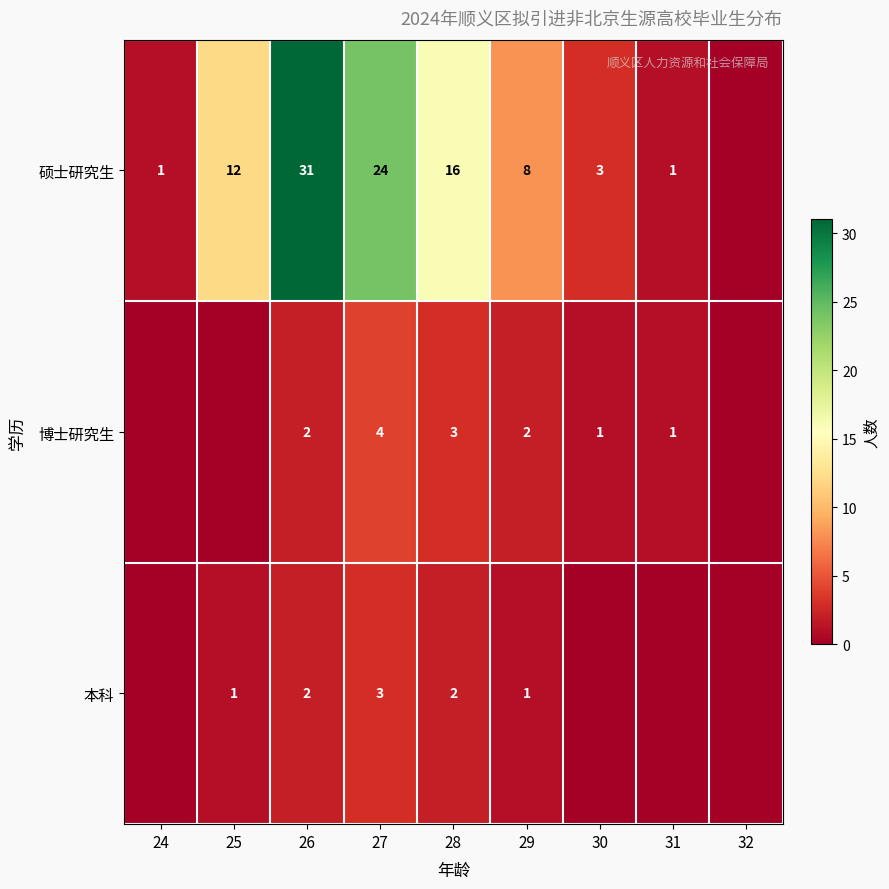

Is the value of 博士研究生 at 31 greater than the value of 硕士研究生 at 26?

No